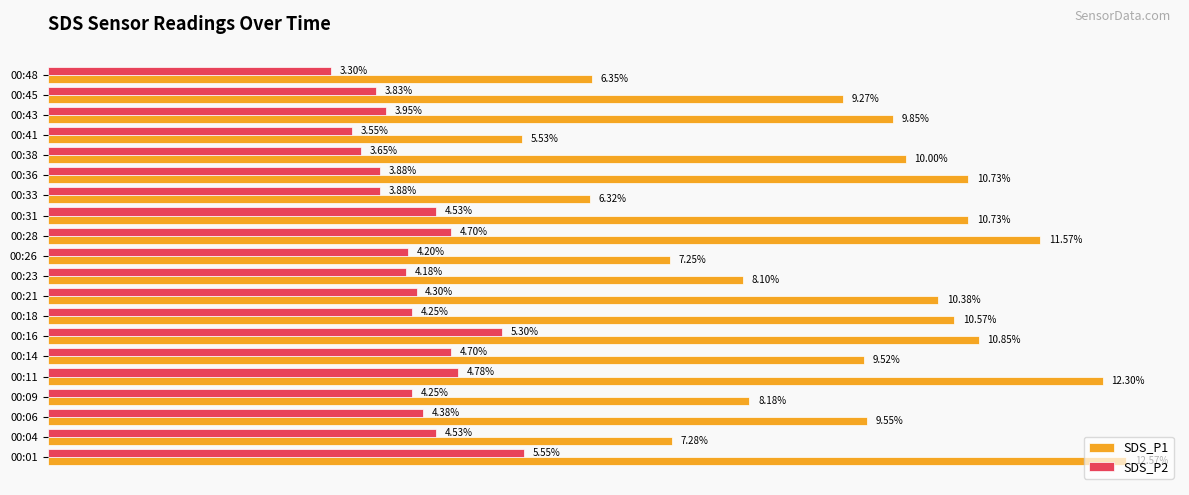

At which category is the sum across all series the highest?

00:01